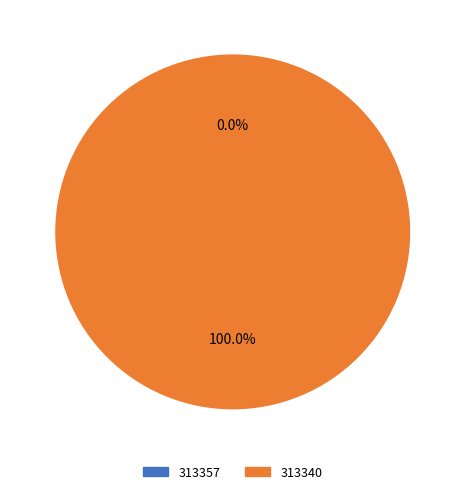

What is the smallest slice in the pie chart?

313357